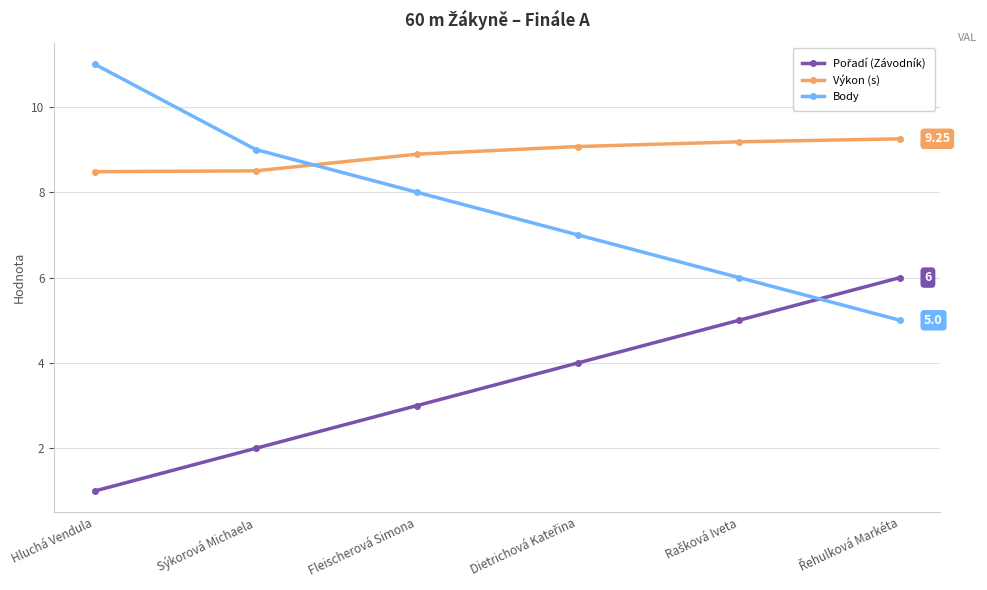

How many categories are shown in the chart?

6